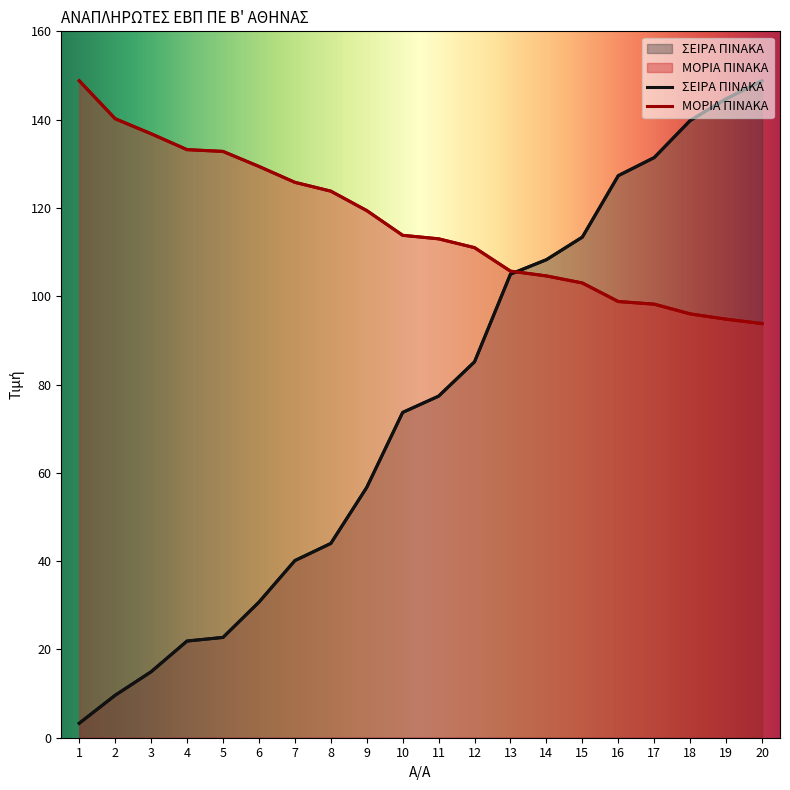

Reading left to right, what are all the values shown in this chart?

ΣΕΙΡΑ ΠΙΝΑΚΑ: 3.3	9.6	14.9	21.9	22.7	30.7	40.1	44.0	56.7	73.7	77.4	85.1	105.0	108.3	113.4	127.3	131.4	139.8	144.7	148.8
ΜΟΡΙΑ ΠΙΝΑΚΑ: 148.8	140.2	136.8	133.2	132.8	129.4	125.8	123.8	119.4	113.8	113.0	111.0	105.7	104.6	103.0	98.8	98.2	96.0	94.8	93.8